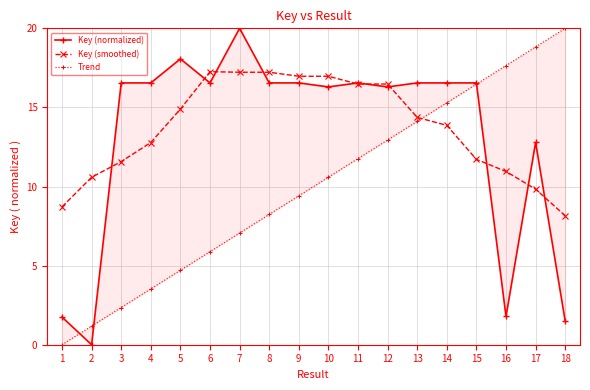

What is the difference between the maximum and minimum values in the Key (smoothed) series?

9.1